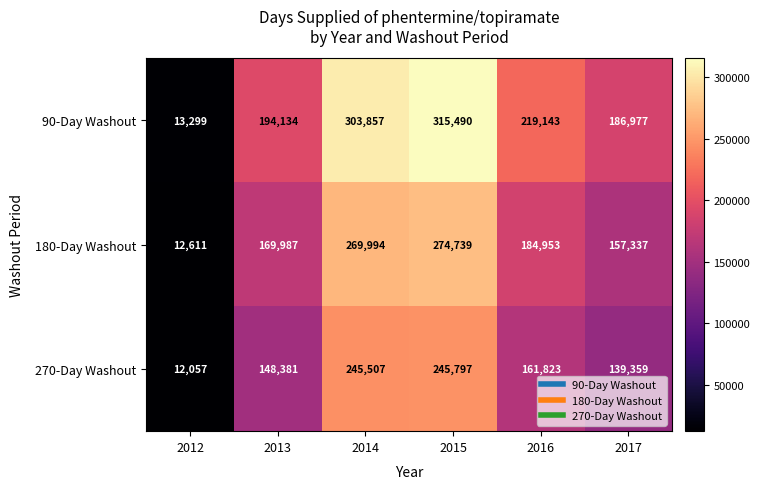

What is the maximum value shown in the chart?

315490